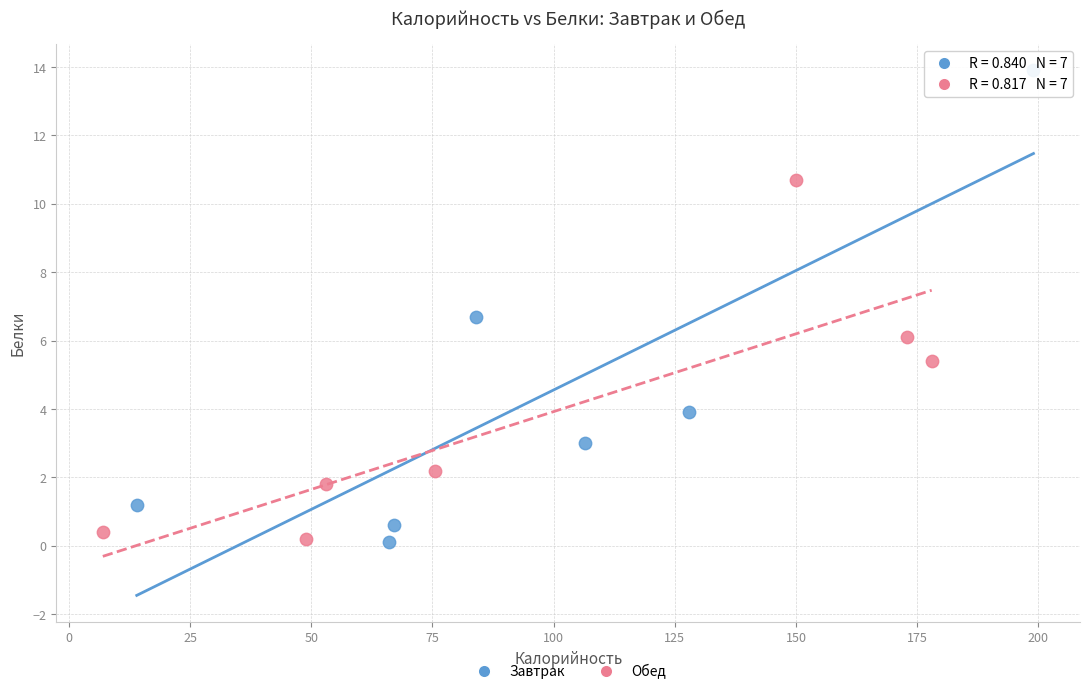

Which series has the largest Y range (max minus min)?

Завтрак